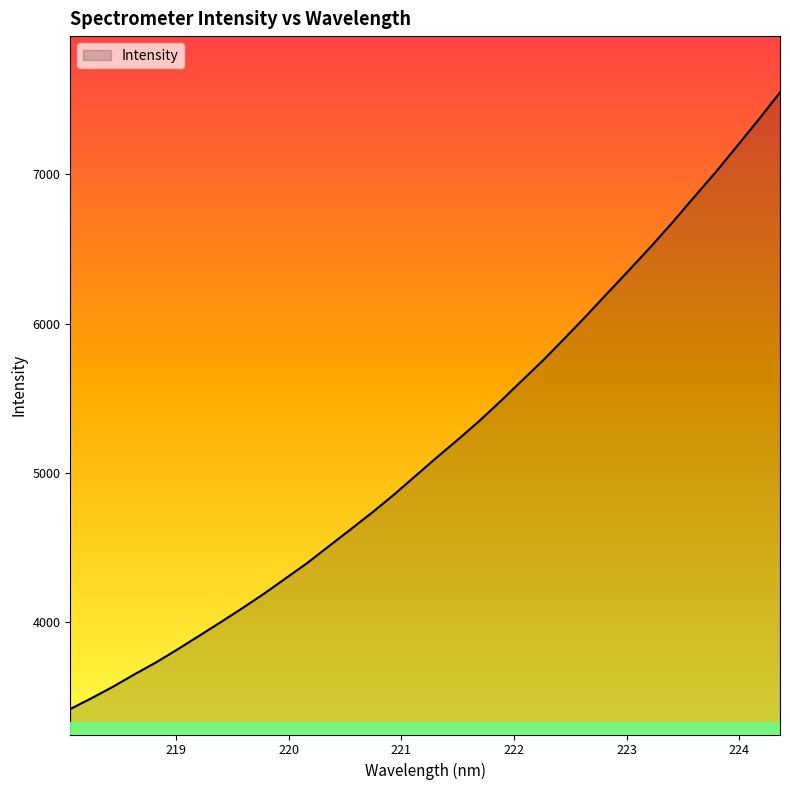

How many distinct data groups are displayed?

1